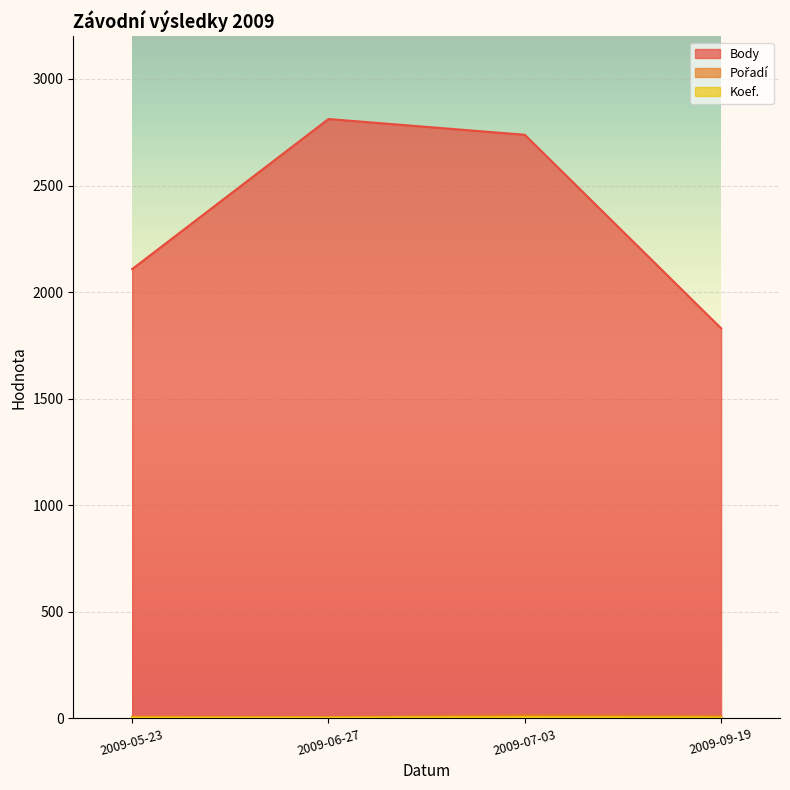

The value of Pořadí at 2009-07-03 is 15. True or false?

True